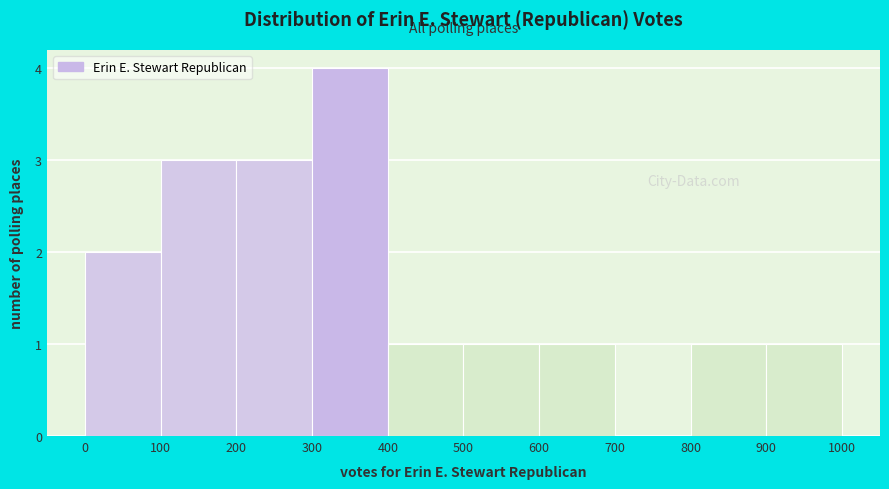

Reading left to right, list every bar in this chart as the range it spans on the x-axis followed by its height. The values are not printed on the chart, so give them approximately, as read against the axis.

0 to 100: 2
100 to 200: 3
200 to 300: 3
300 to 400: 4
400 to 500: 1
500 to 600: 1
600 to 700: 1
700 to 800: 0
800 to 900: 1
900 to 1000: 1